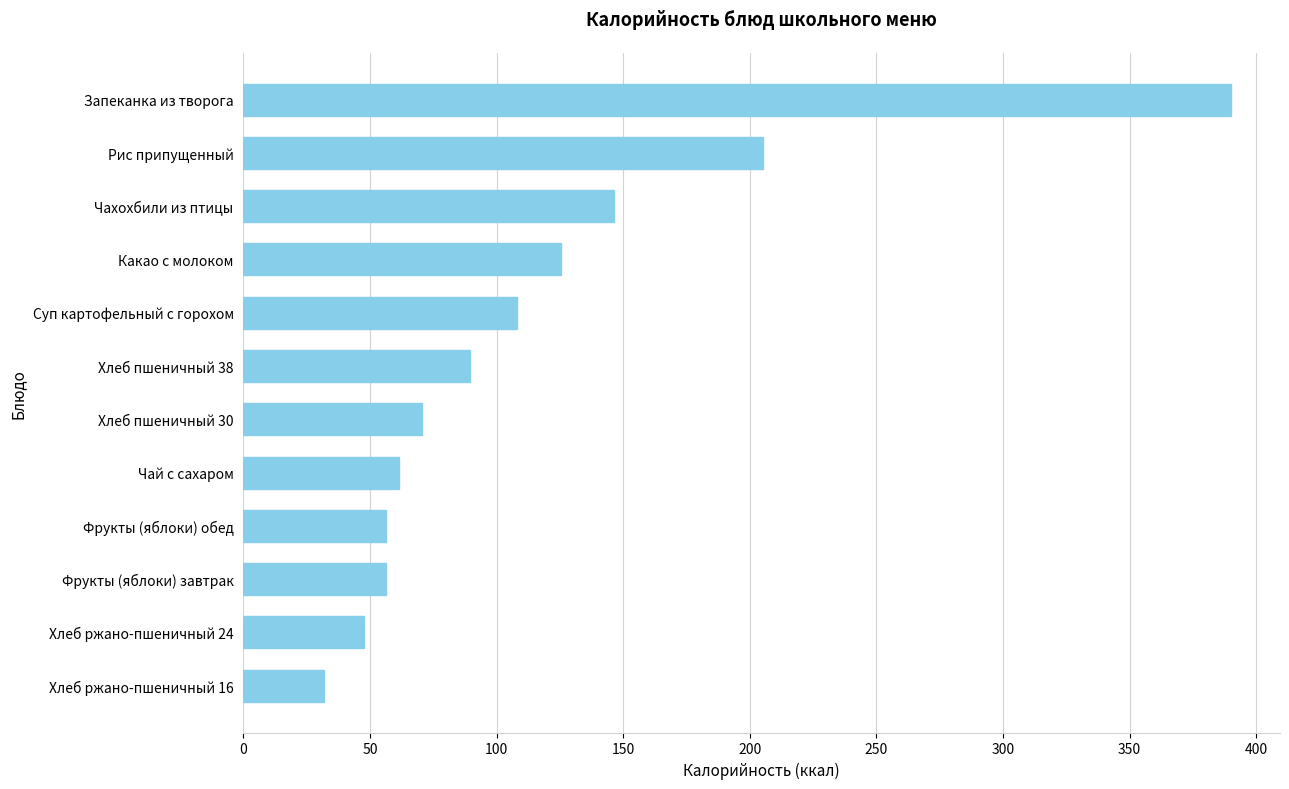

Reading bottom to top, what are all the values shown in this chart?

Хлеб ржано-пшеничный 16=31.7	Хлеб ржано-пшеничный 24=47.5	Фрукты (яблоки) завтрак=56.4	Фрукты (яблоки) обед=56.4	Чай с сахаром=61.4	Хлеб пшеничный 30=70.5	Хлеб пшеничный 38=89.3	Суп картофельный с горохом=108.2	Какао с молоком=125.4	Чахохбили из птицы=146.3	Рис припущенный=205.3	Запеканка из творога=389.9